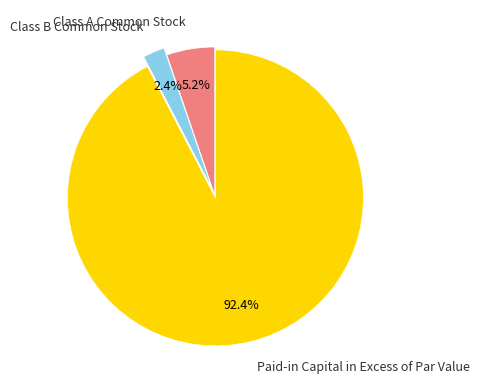

Is it true that Class A Common Stock is 5% of the pie?

True